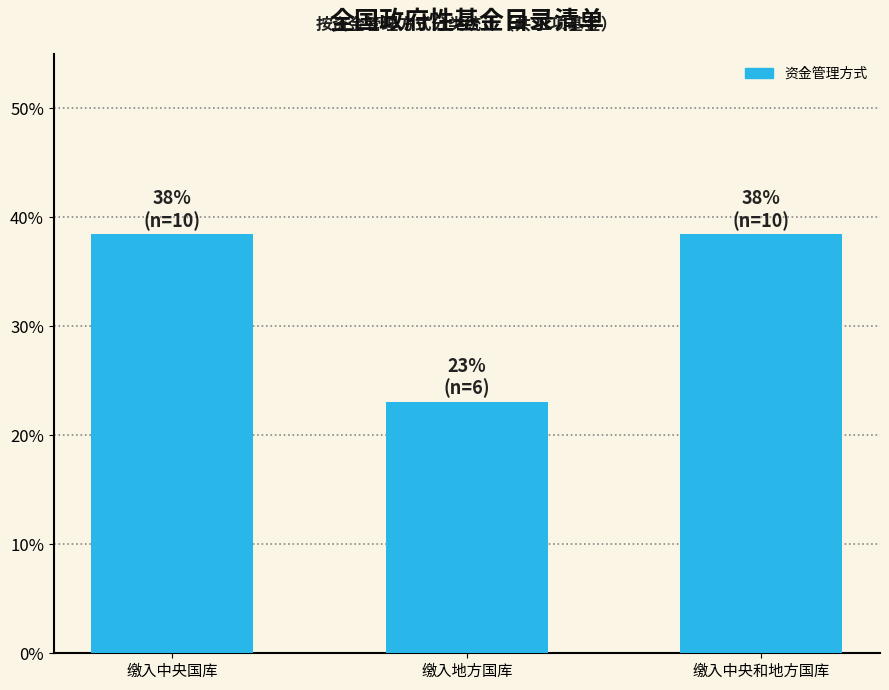

Reading right to left, list all the values displayed in this chart.

38.5	23.1	38.5